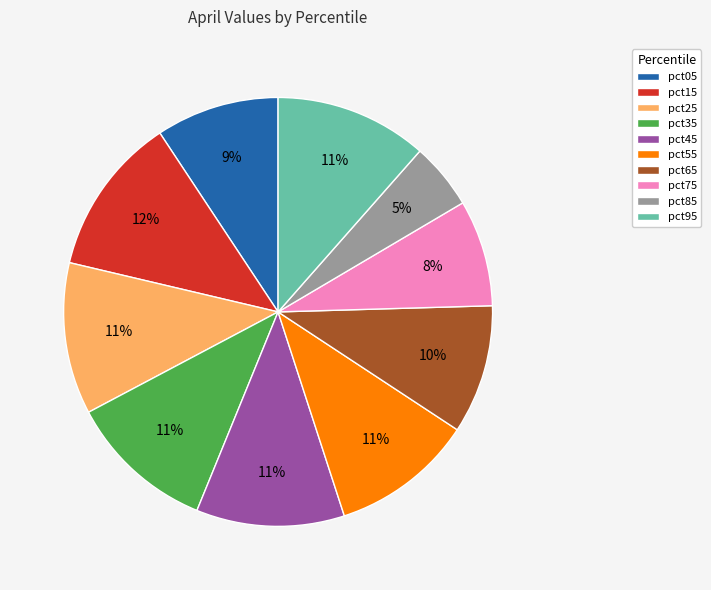

True or false: pct05 accounts for 9% of the total.

True